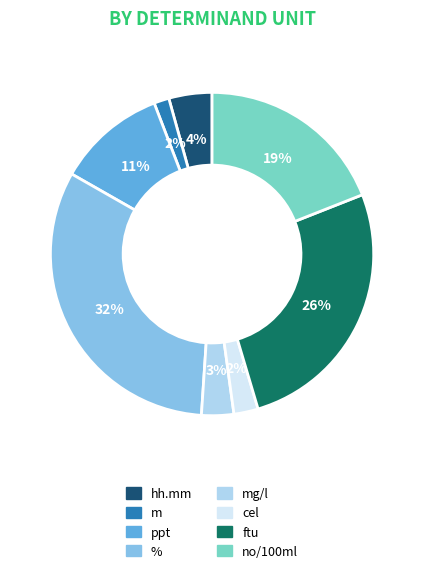

Is there a majority slice in this chart?

No